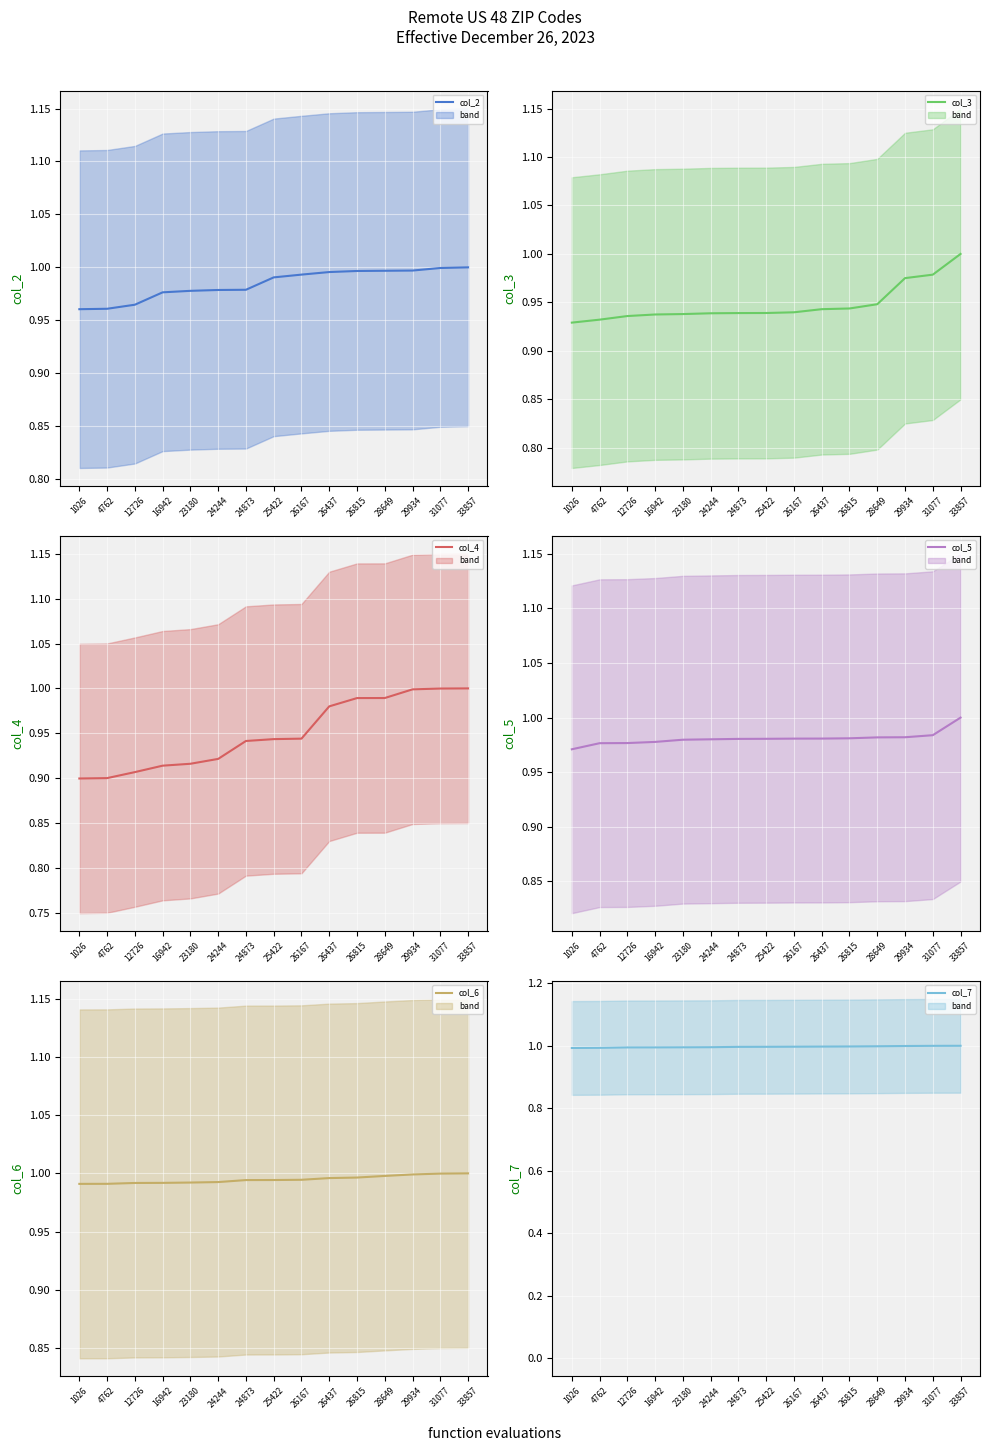

Where is col_6 nearest to the value 0?

1026